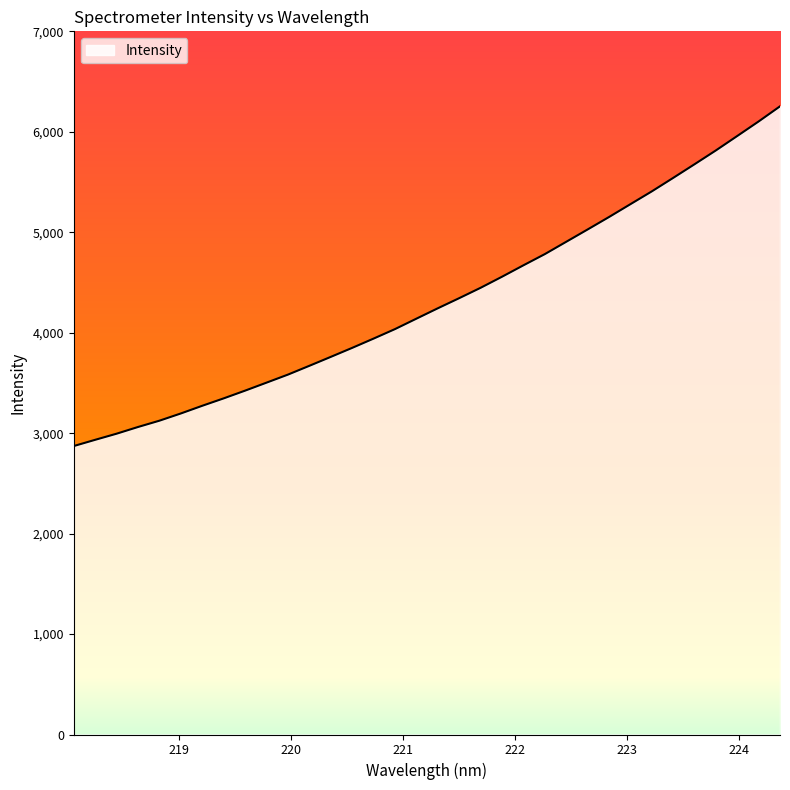

What is the difference between the maximum and minimum values?

3381.8